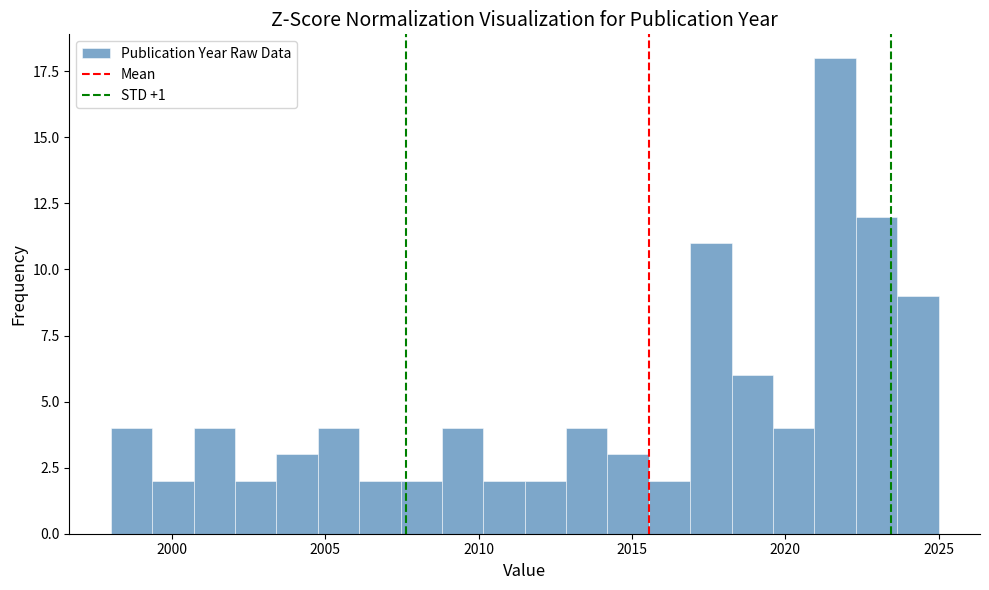

Around what value on the x-axis is the tallest bar? Give the approximate position of its centre, as read against the axis.

2021.5